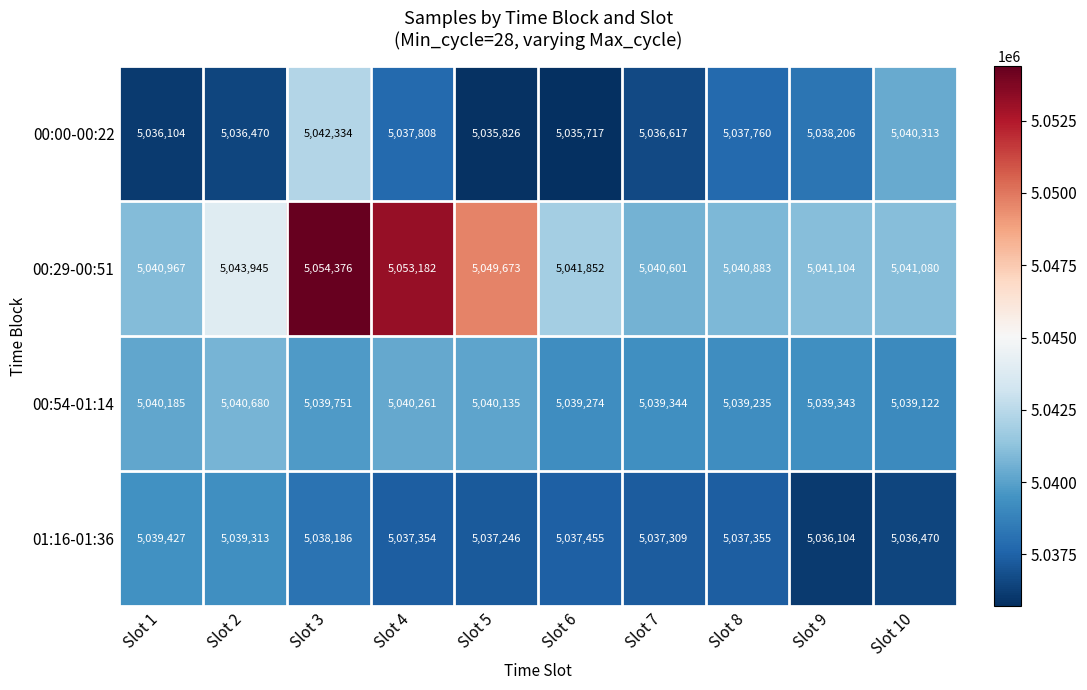

At which category is the sum across all series the highest?

Slot 3